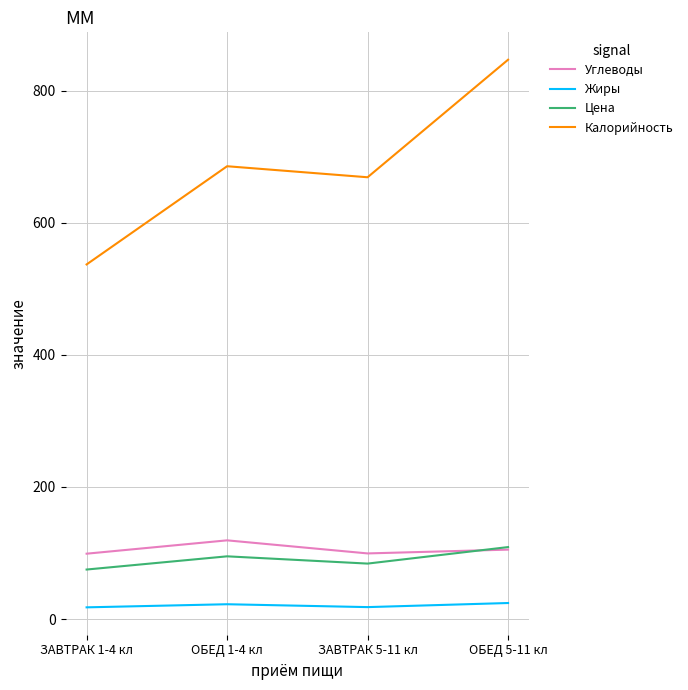

The value of Калорийность at ЗАВТРАК 1-4 кл is 863.0. True or false?

False